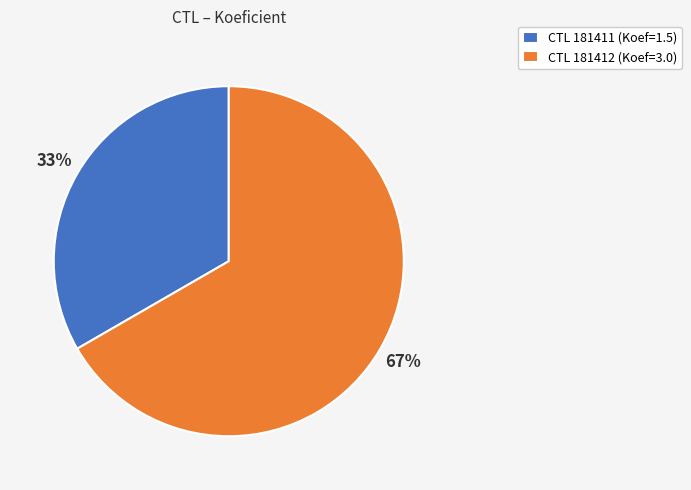

To the nearest percent, what portion does CTL 181411 (Koef=1.5) represent?

33%